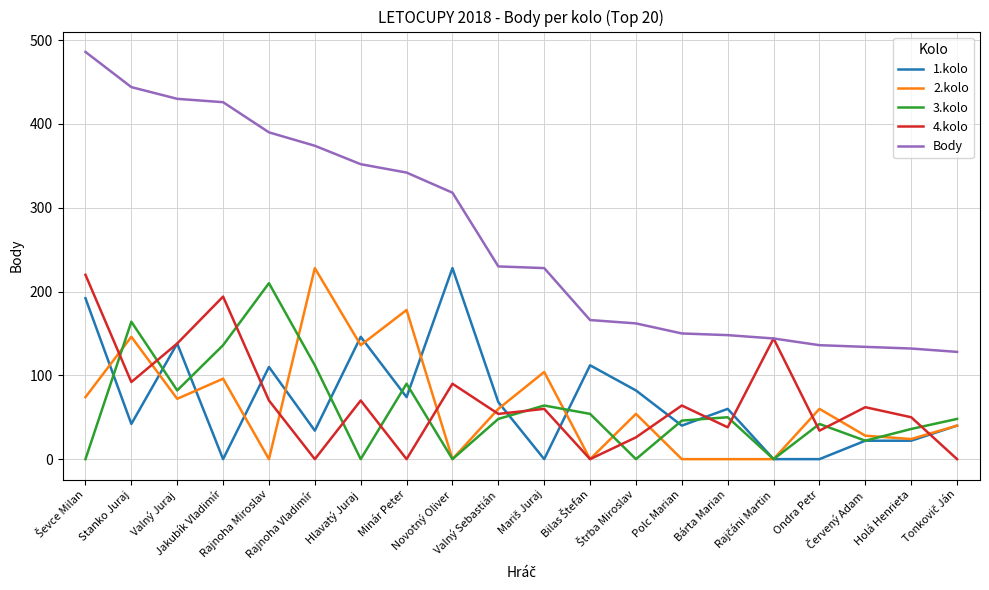

What is the greatest value displayed?

486